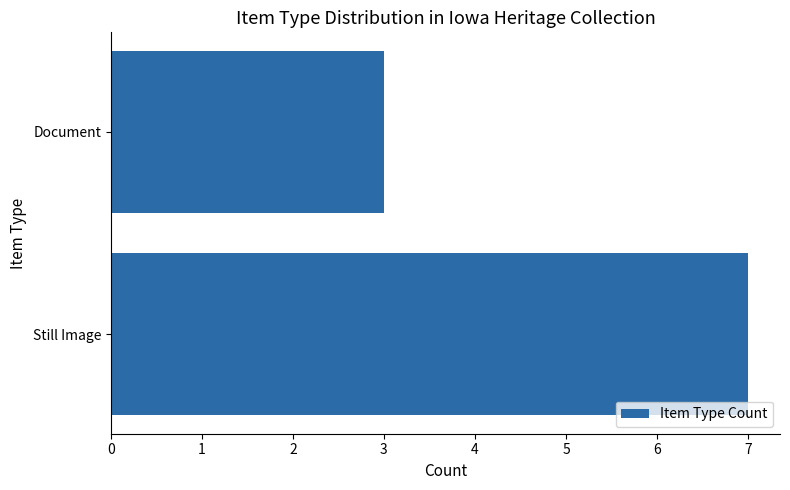

Reading bottom to top, transcribe all the data shown in this chart.

Still Image=7	Document=3